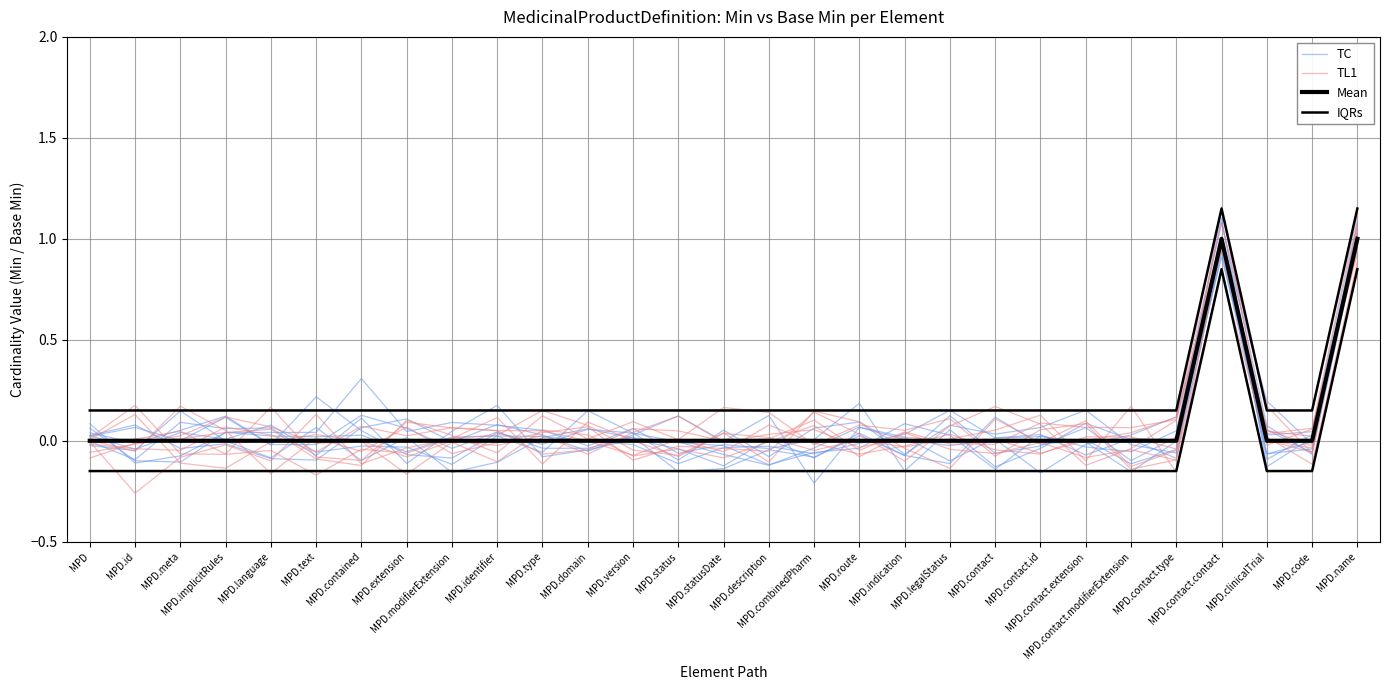

Where does the TC series first go above 0?

MPD